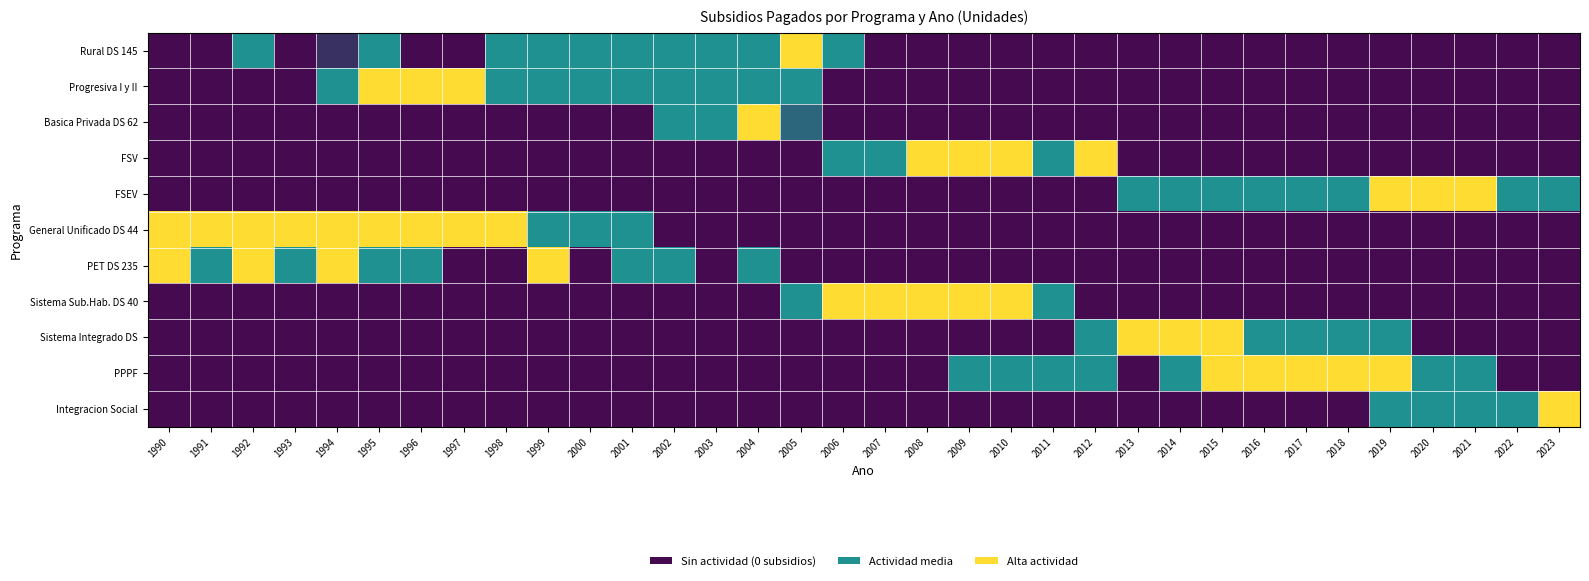

How many data points does each series have?

34